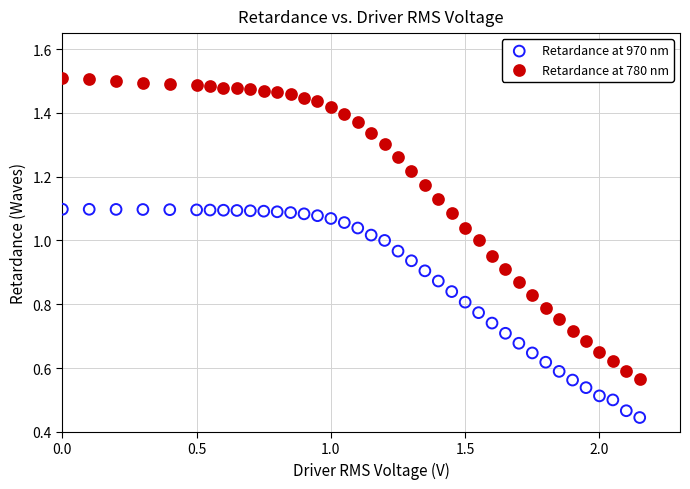

What is the X range (max minus min) for the scatter plot?

2.1